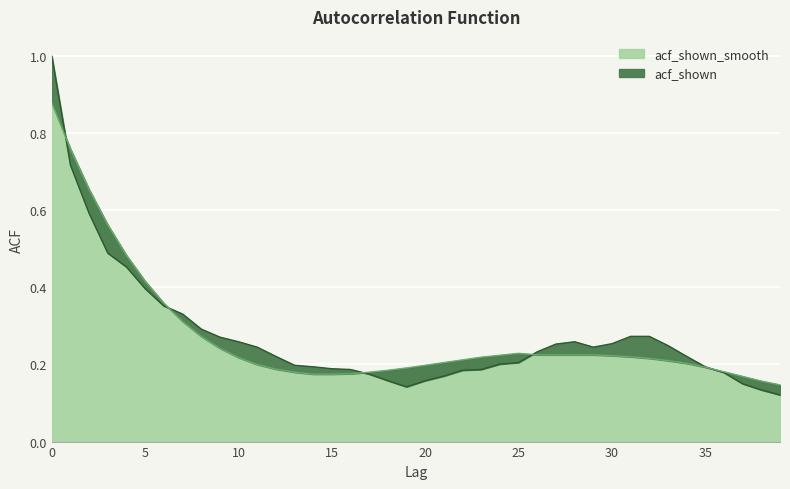

True or false: acf_shown_smooth and acf_shown intersect in this chart.

True